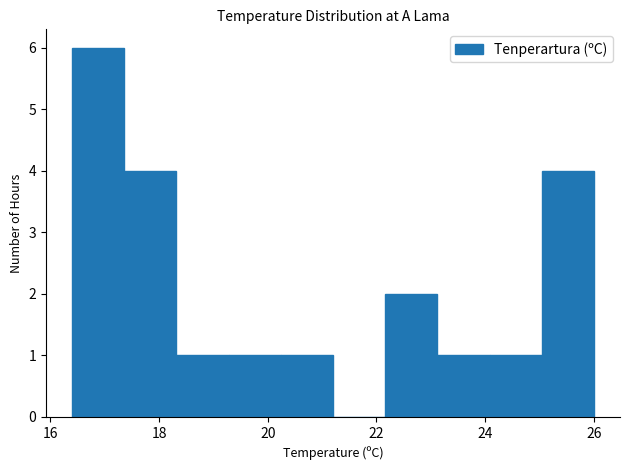

What is the height of the bar covering 25.04 to 26.00 on the x-axis? Neither the bar edges nor the heights are printed on the chart, so give them approximately, as read against the axes.

4